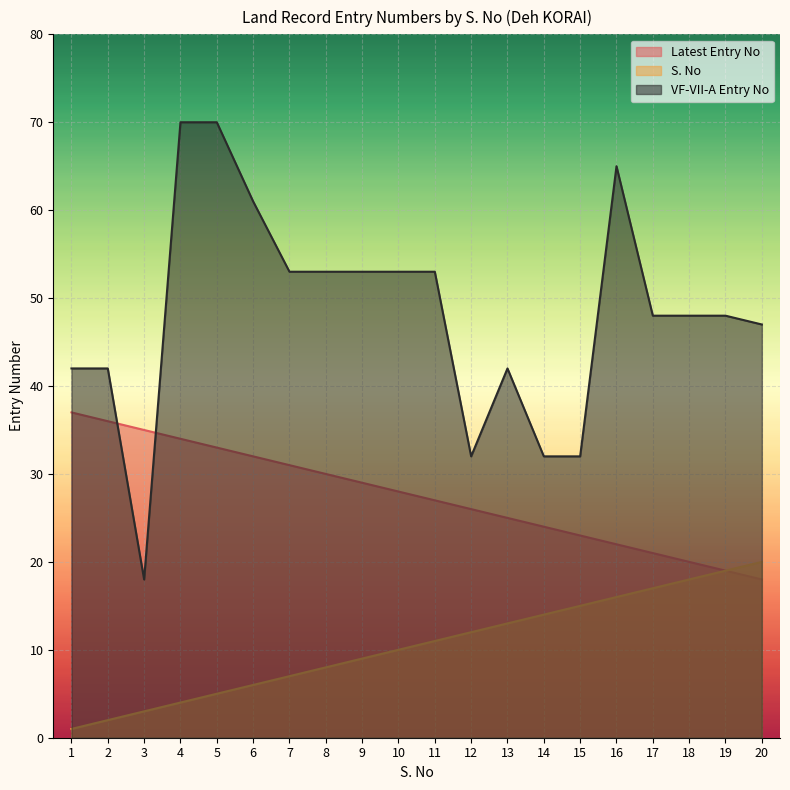

Read the VF-VII-A Entry No value at 4, to the nearest 10.

70